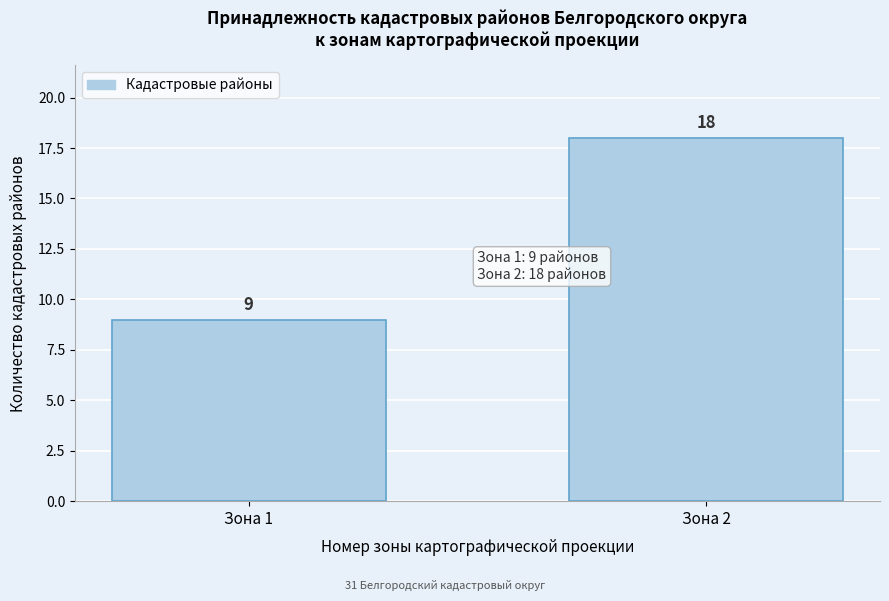

Reading left to right, what are all the values shown in this chart?

Зона 1=9	Зона 2=18